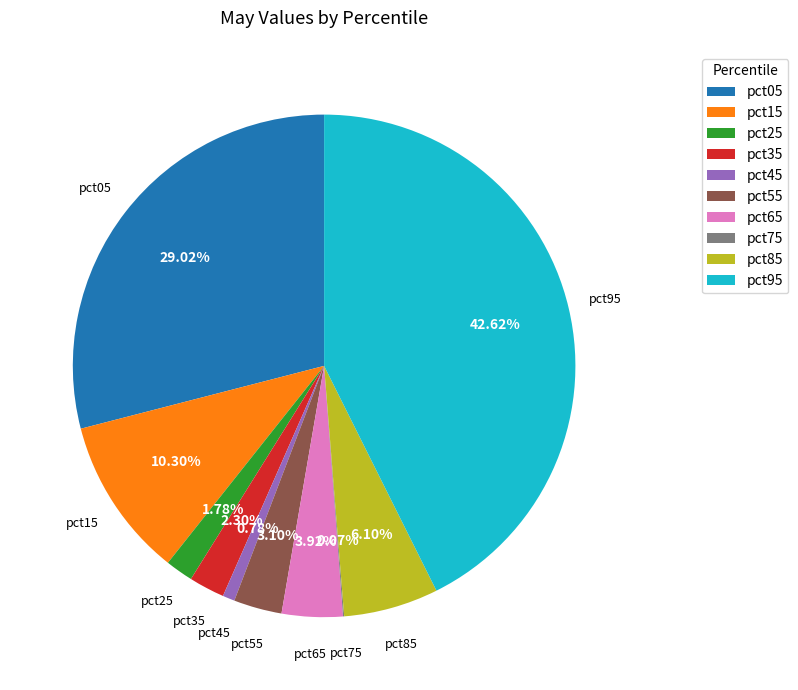

To the nearest percent, what portion does pct95 represent?

43%